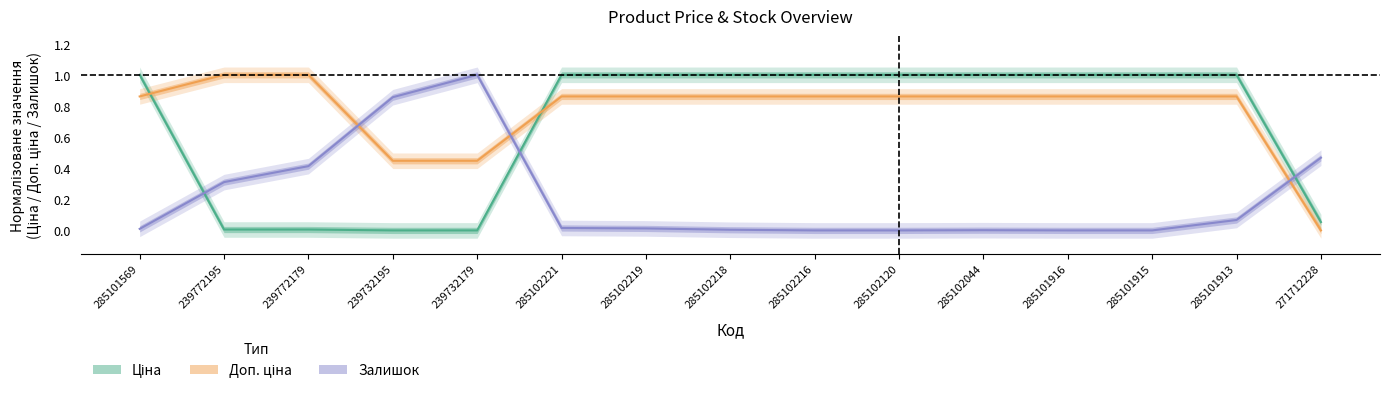

Is this an area chart (filled region under the line)?

No